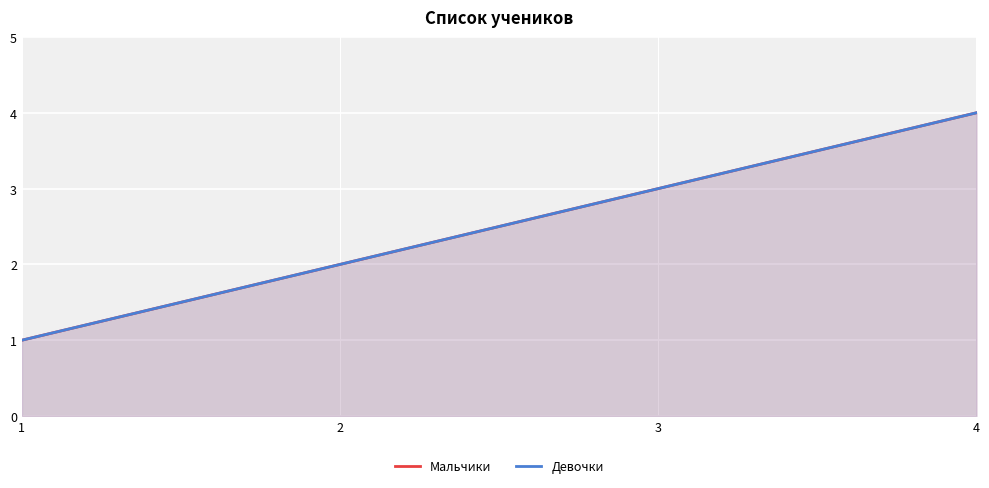

True or false: Девочки and Мальчики intersect in this chart.

False